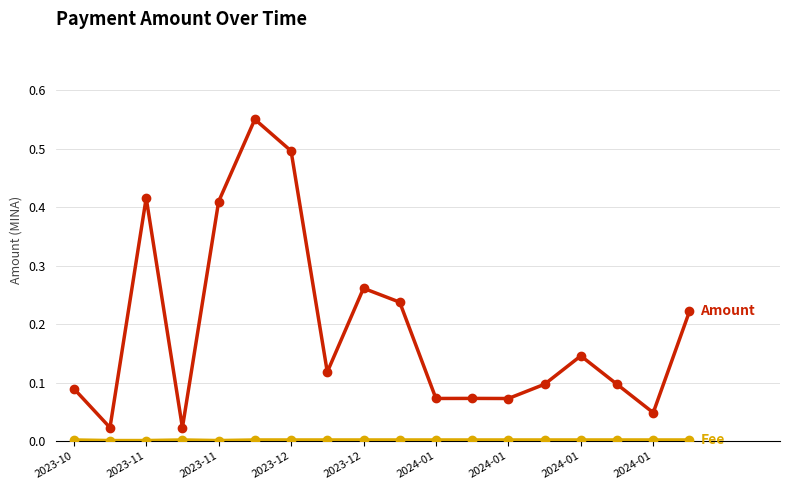

Does the chart display data point markers on the line(s)?

Yes